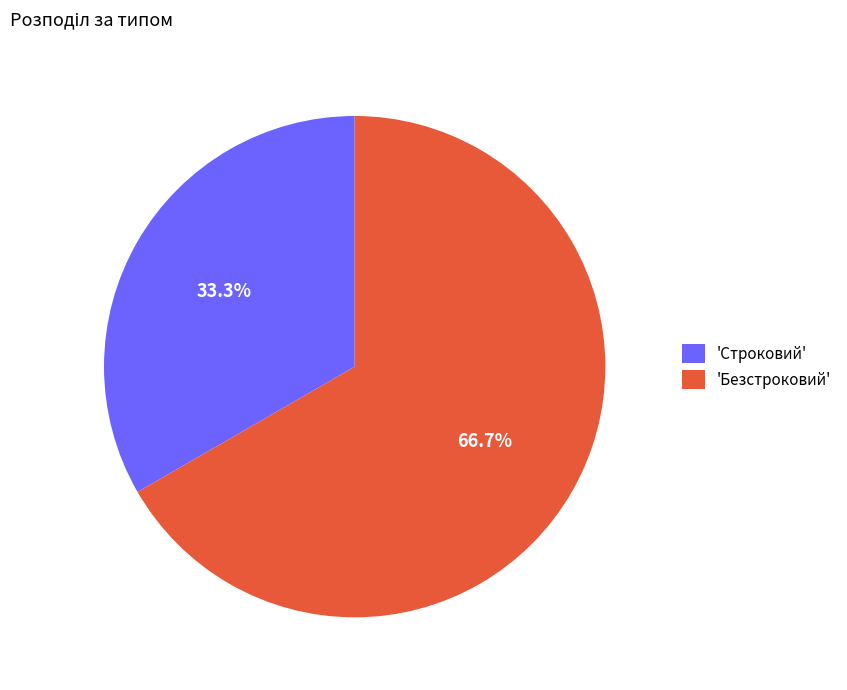

Rank the categories by value from lowest to highest.

'Строковий', 'Безстроковий'